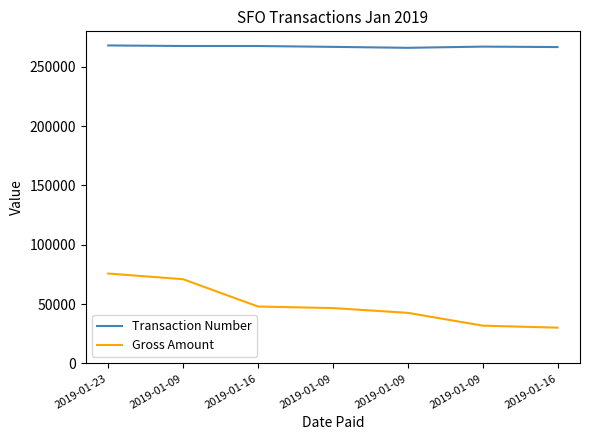

What are all the series names shown in the legend?

Transaction Number, Gross Amount